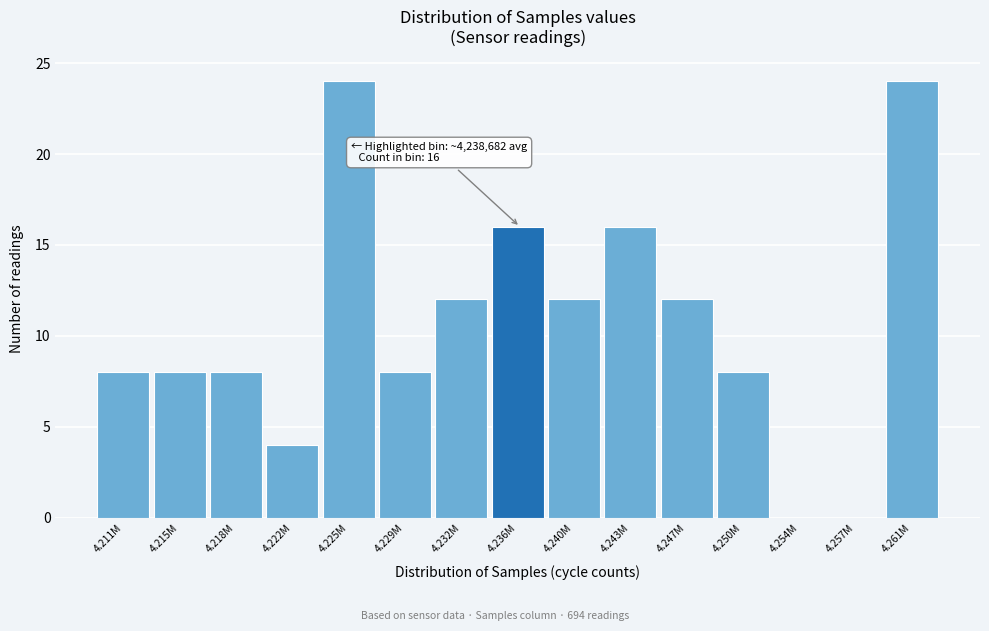

Reading left to right, what are all the values shown in this chart?

4.211M=8	4.215M=8	4.218M=8	4.222M=4	4.225M=24	4.229M=8	4.232M=12	4.236M=16	4.240M=12	4.243M=16	4.247M=12	4.250M=8	4.254M=0	4.257M=0	4.261M=24